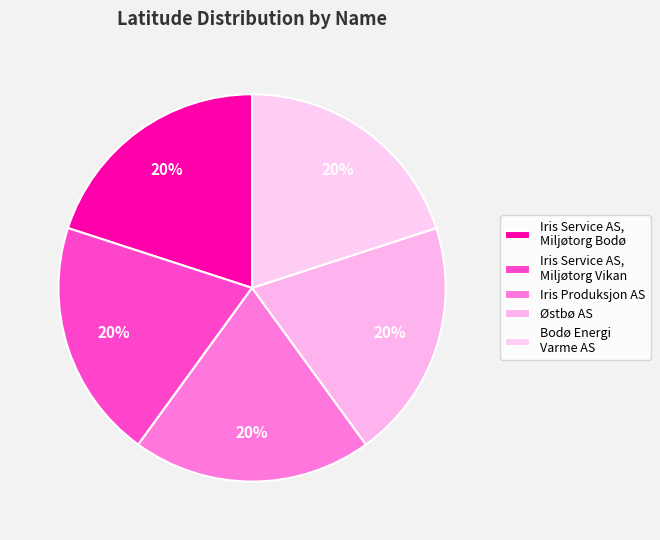

To the nearest percent, what is the average slice percentage?

20%